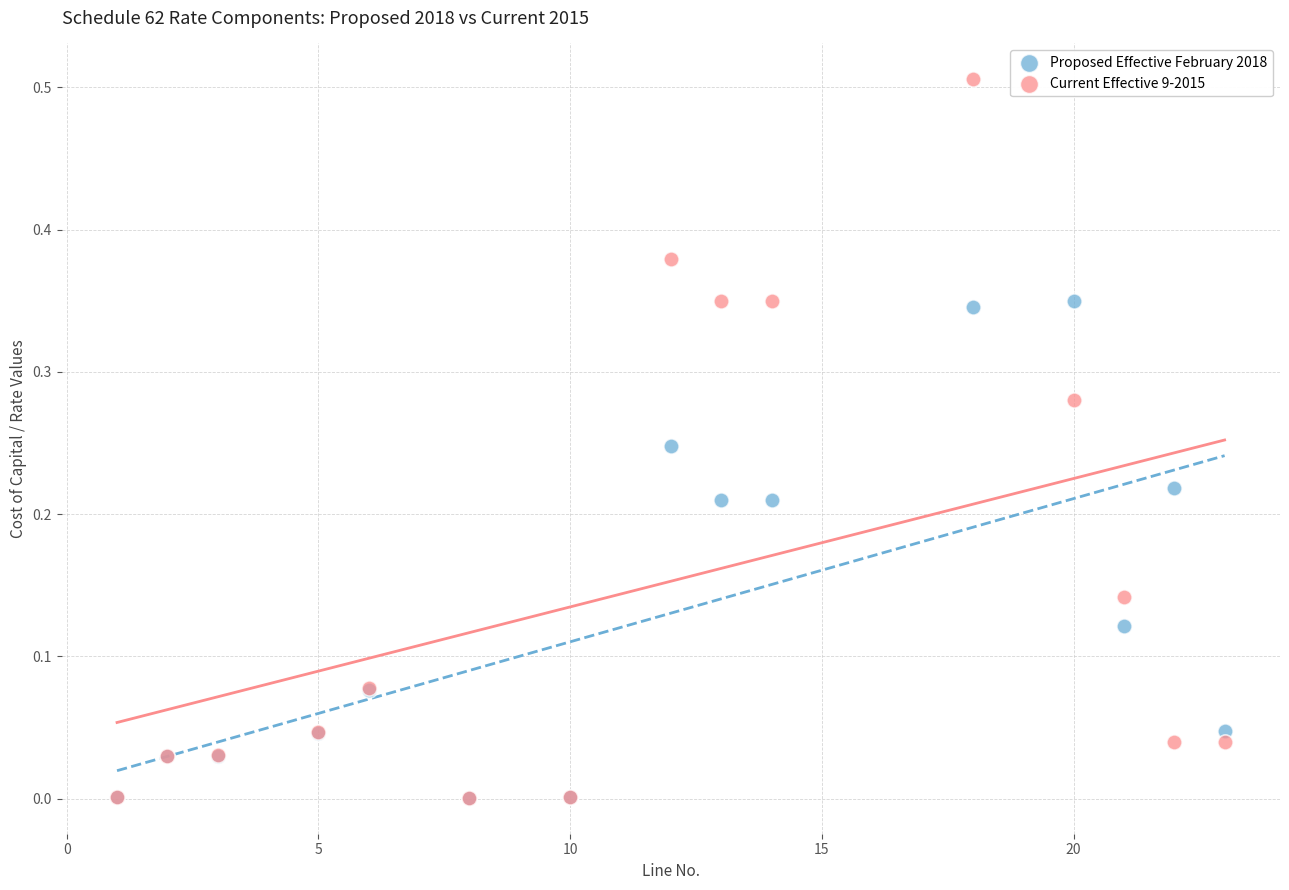

What are all the series names shown in the legend?

Proposed Effective February 2018, Current Effective 9-2015